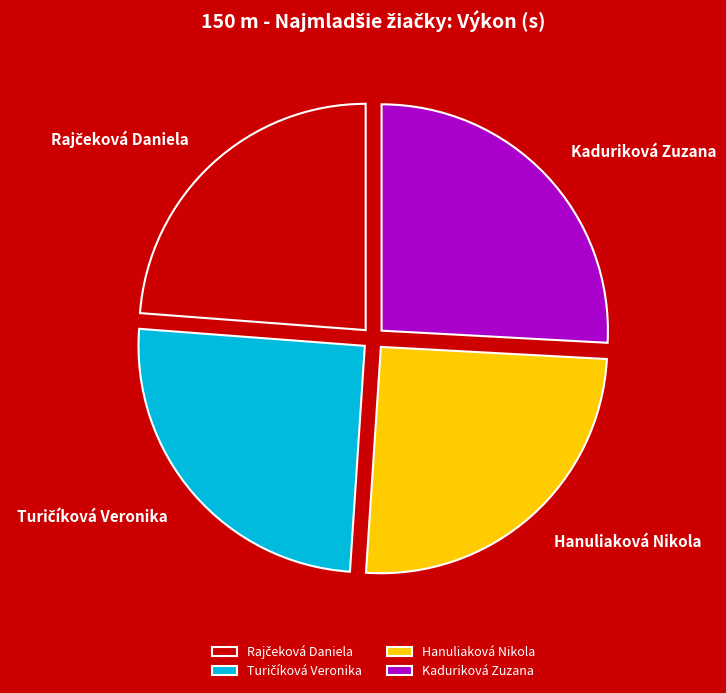

Does Hanuliaková Nikola account for over 50% of the chart?

No